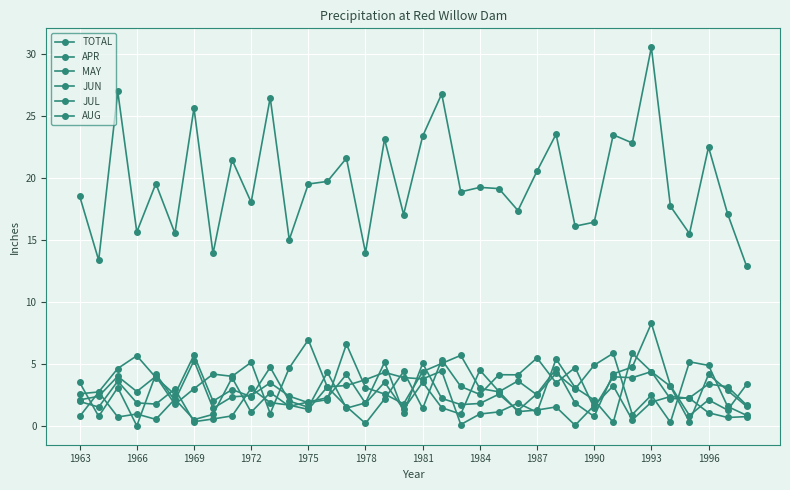

What is the greatest value displayed?

30.6